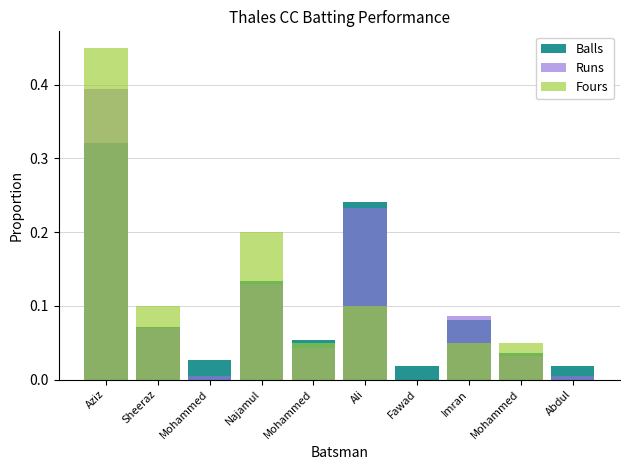

Count the number of data series in this chart.

3